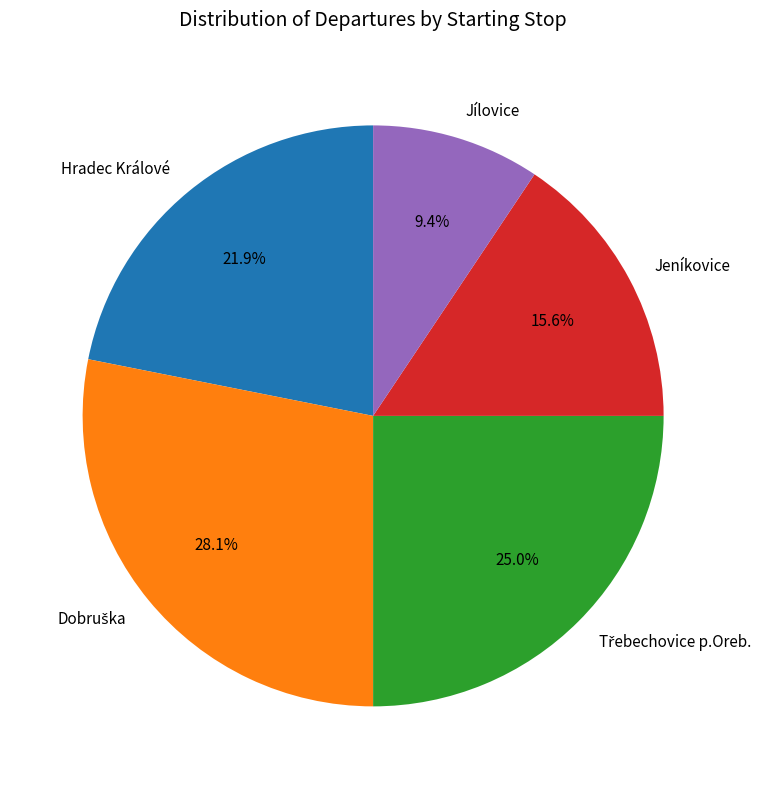

Between Jeníkovice and Hradec Králové, which is larger?

Hradec Králové